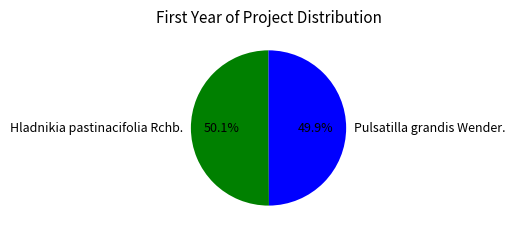

What is the ratio of the value at Pulsatilla grandis Wender. to the value at Hladnikia pastinacifolia Rchb.?

1.0